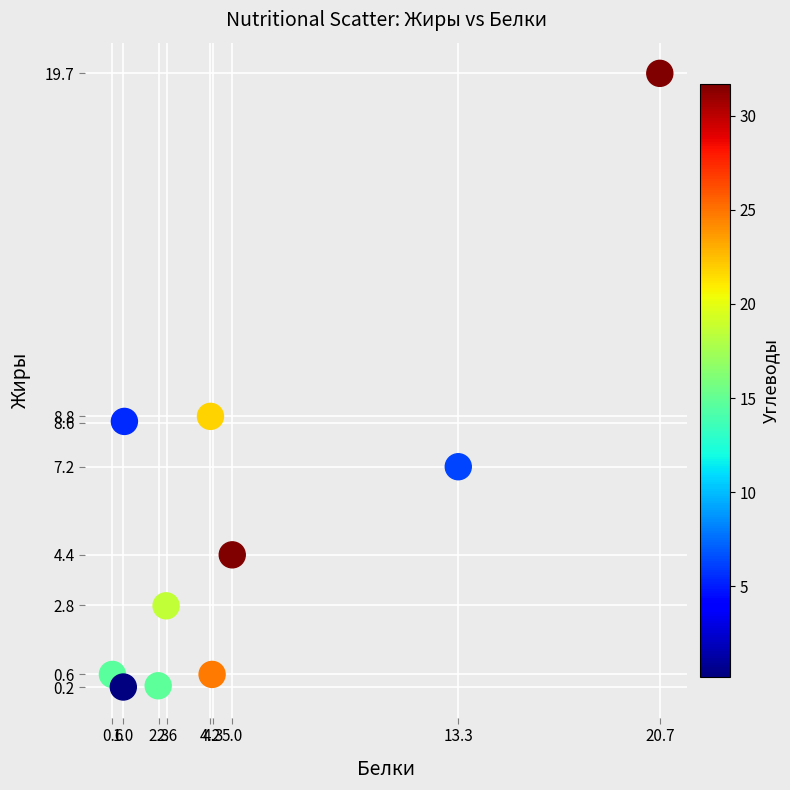

What is the average Y value?

5.3